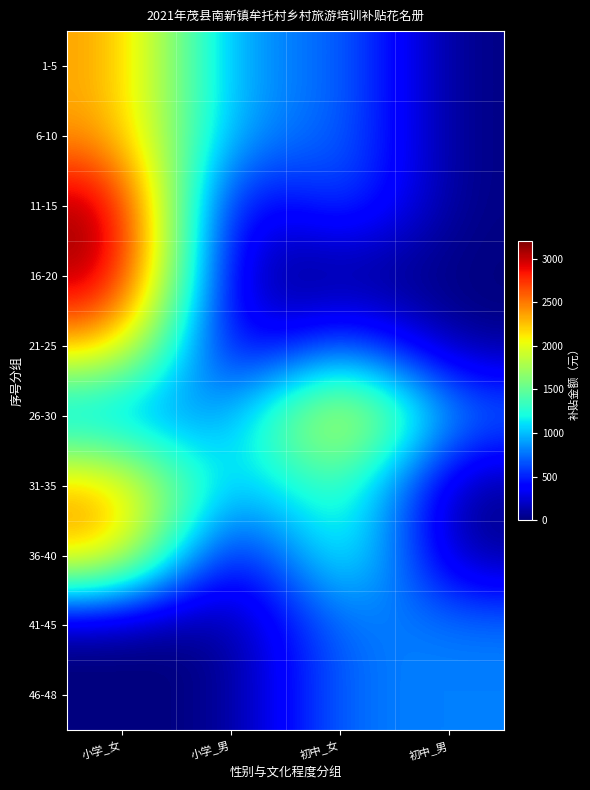

Reading left to right, extract all data points from this chart.

1-5: 小学_女=2400	小学_男=800	初中_女=800	初中_男=0
6-10: 小学_女=2400	小学_男=800	初中_女=800	初中_男=0
11-15: 小学_女=3200	小学_男=0	初中_女=800	初中_男=0
16-20: 小学_女=3200	小学_男=0	初中_女=0	初中_男=0
21-25: 小学_女=2400	小学_男=0	初中_女=800	初中_男=0
26-30: 小学_女=800	小学_男=800	初中_女=2400	初中_男=800
31-35: 小学_女=2400	小学_男=800	初中_女=1600	初中_男=0
36-40: 小学_女=2400	小学_男=0	初中_女=1600	初中_男=0
41-45: 小学_女=0	小学_男=0	初中_女=800	初中_男=800
46-48: 小学_女=0	小学_男=0	初中_女=800	初中_男=800